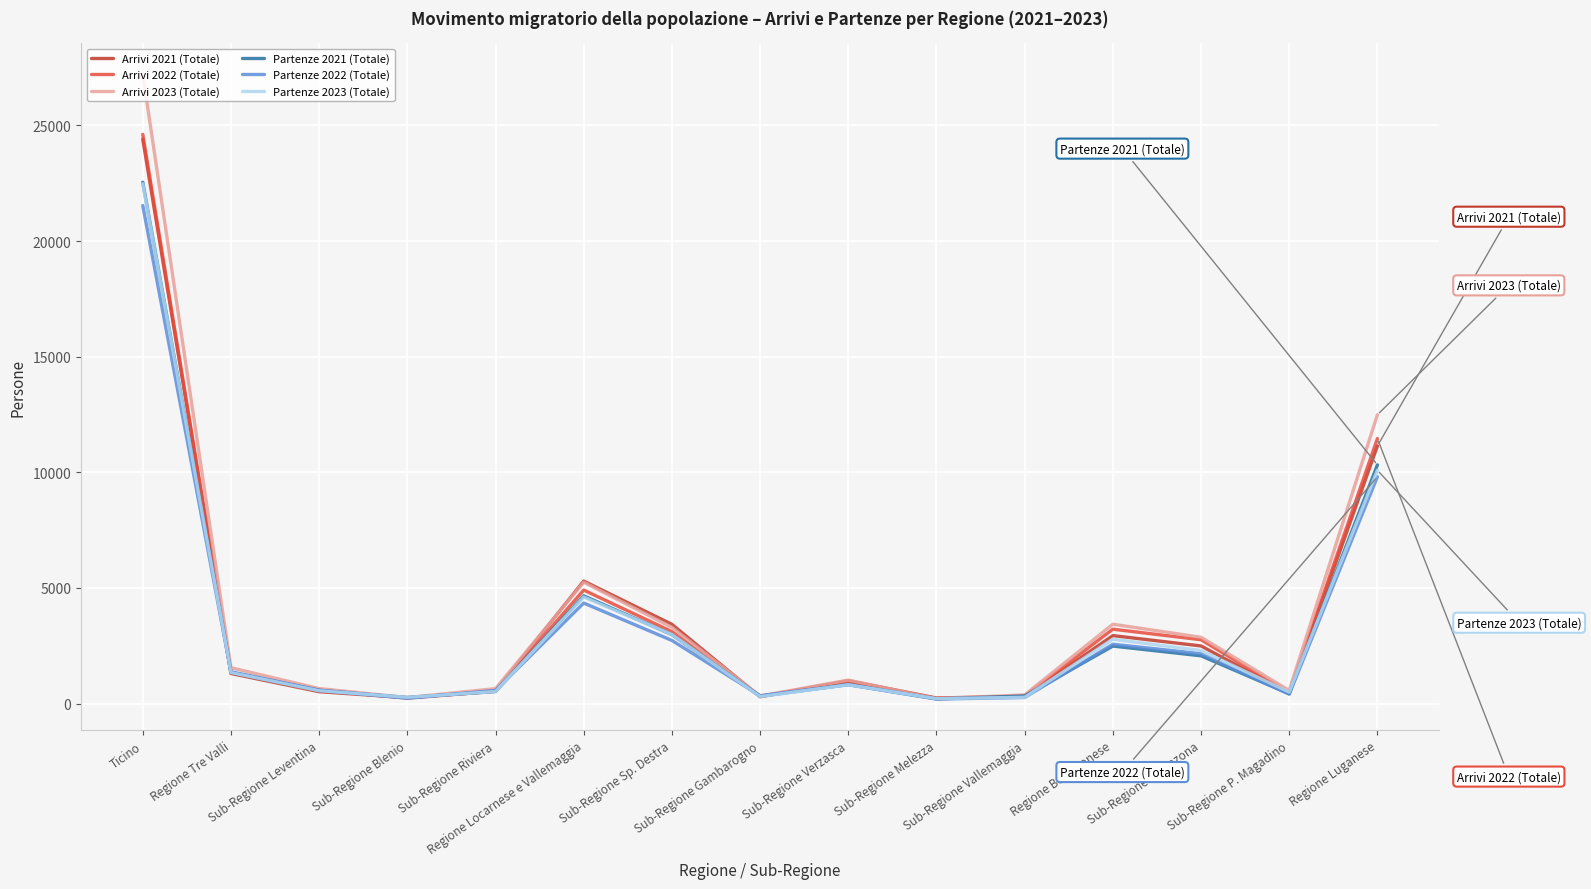

How many interior local valleys does the Partenze 2022 (Totale) series have?

4